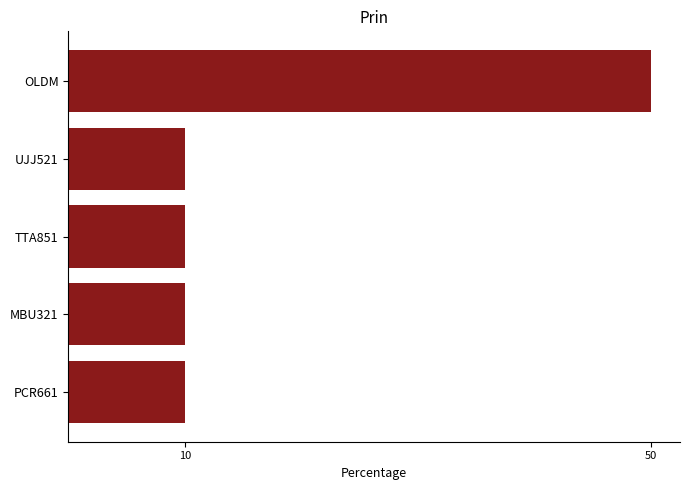

The chart shows a value of 17 at TTA851. True or false?

False